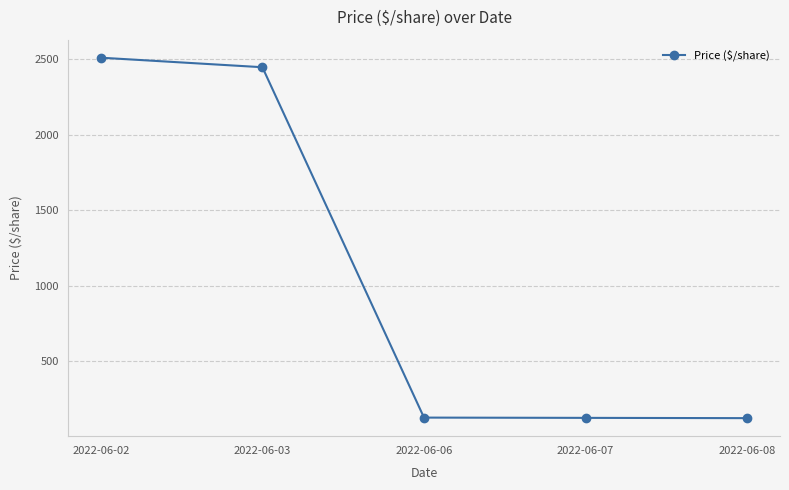

Approximately how many times larger is the value at 2022-06-06 compared to 2022-06-08?

1.0